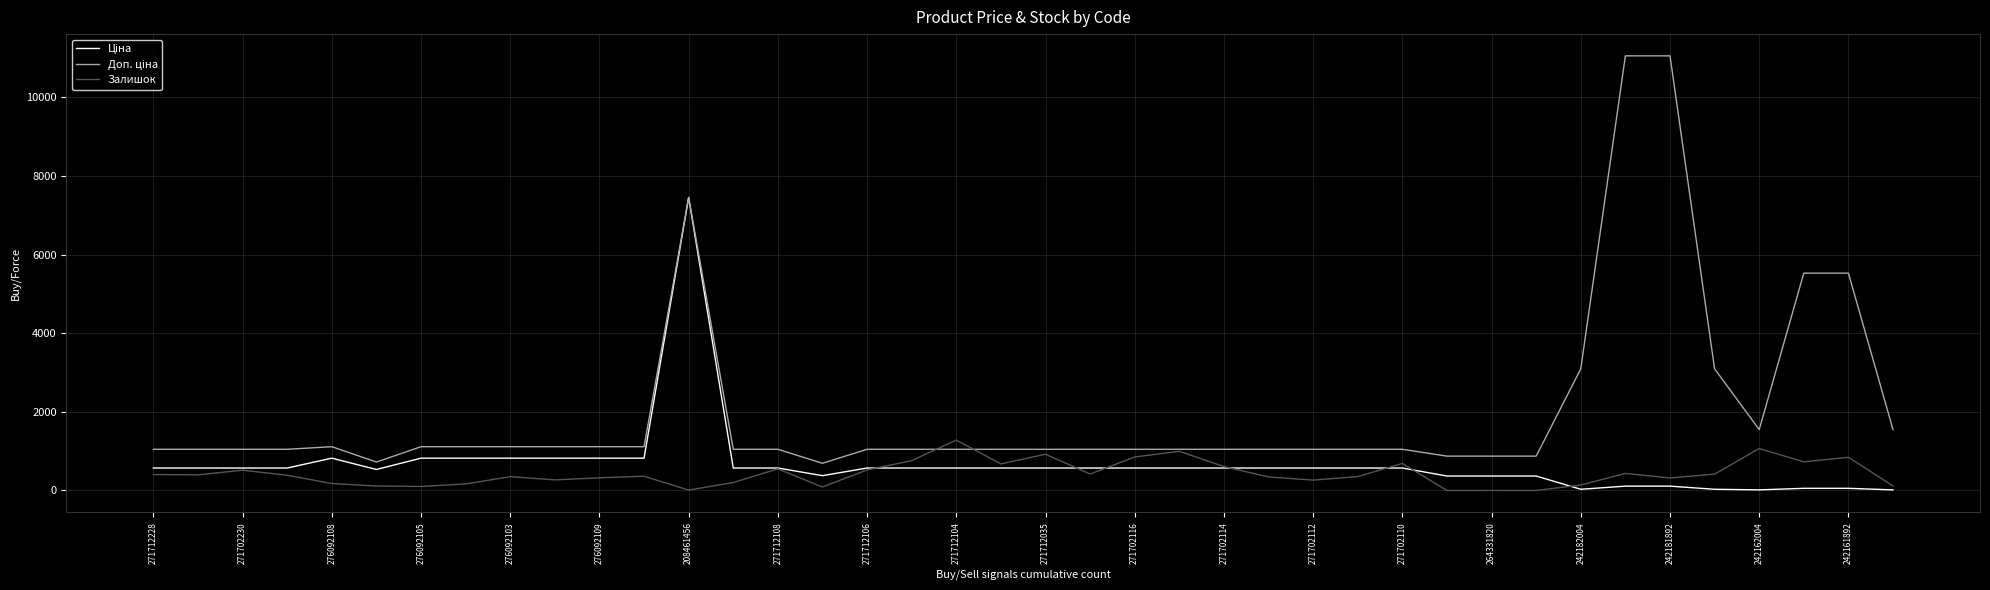

What is the greatest value displayed?

11055.0